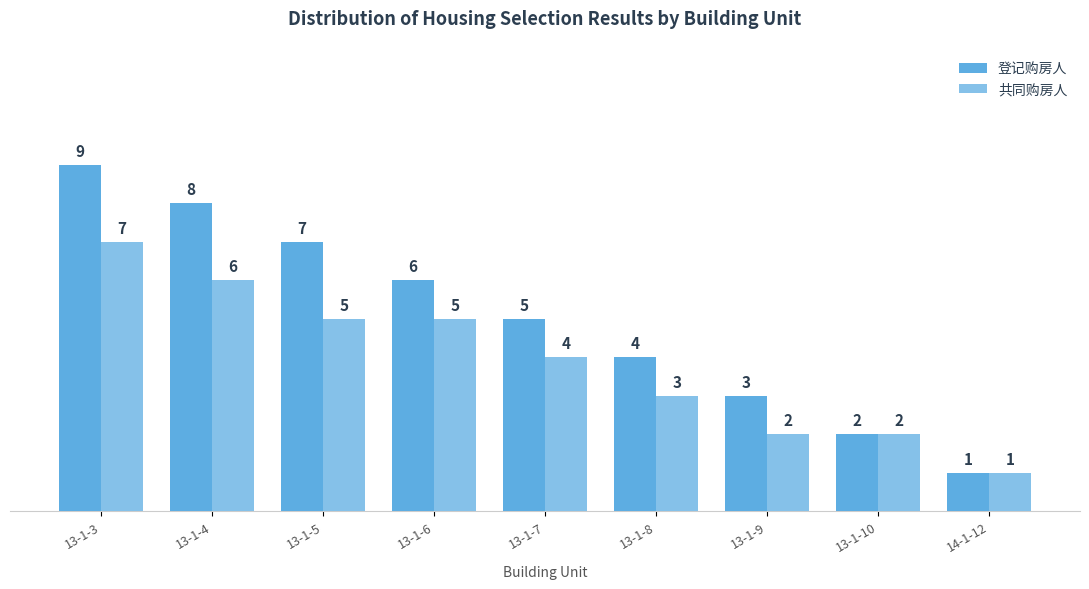

How many bars are there in total?

18